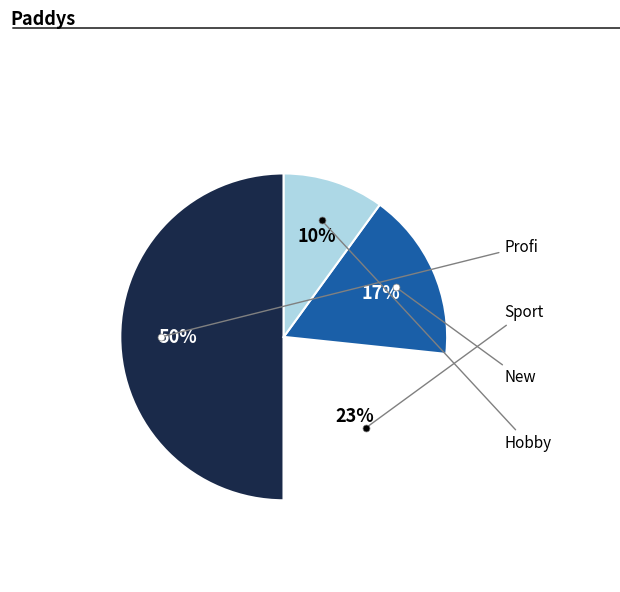

To the nearest percent, what is the difference between the largest and smallest slice percentages?

40%